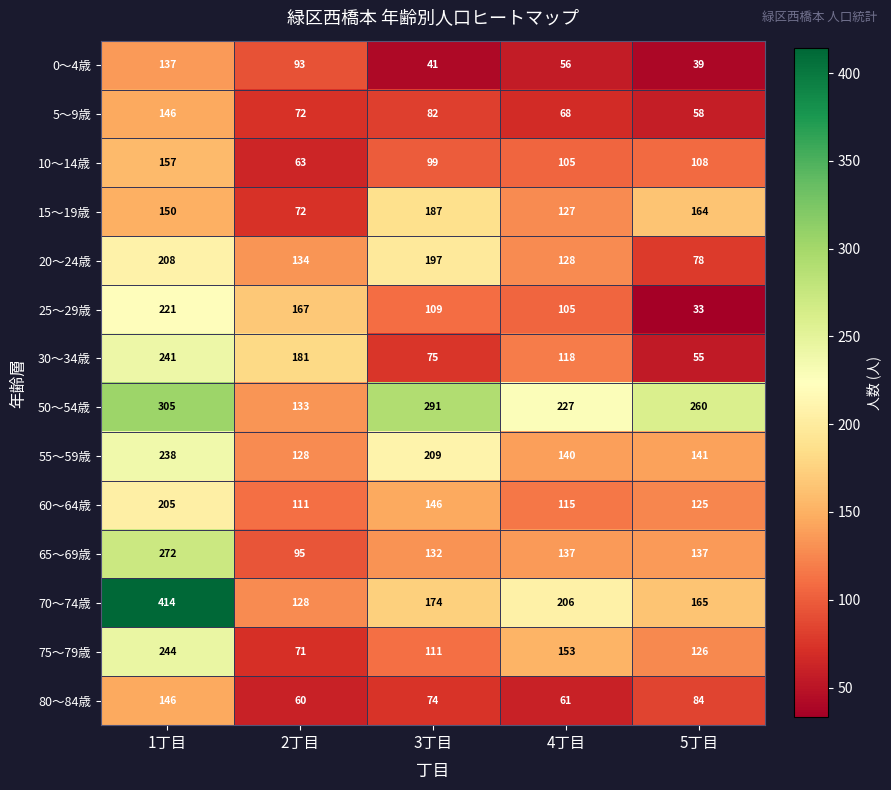

What is the greatest value displayed?

414